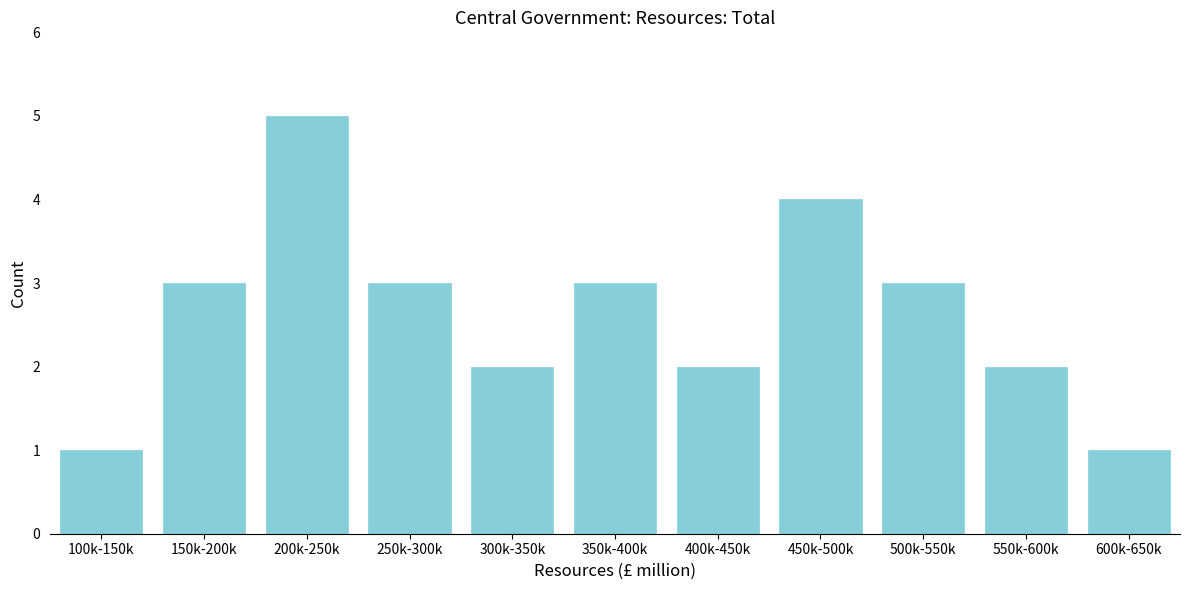

Reading right to left, what are all the values shown in this chart?

600k-650k=1	550k-600k=2	500k-550k=3	450k-500k=4	400k-450k=2	350k-400k=3	300k-350k=2	250k-300k=3	200k-250k=5	150k-200k=3	100k-150k=1